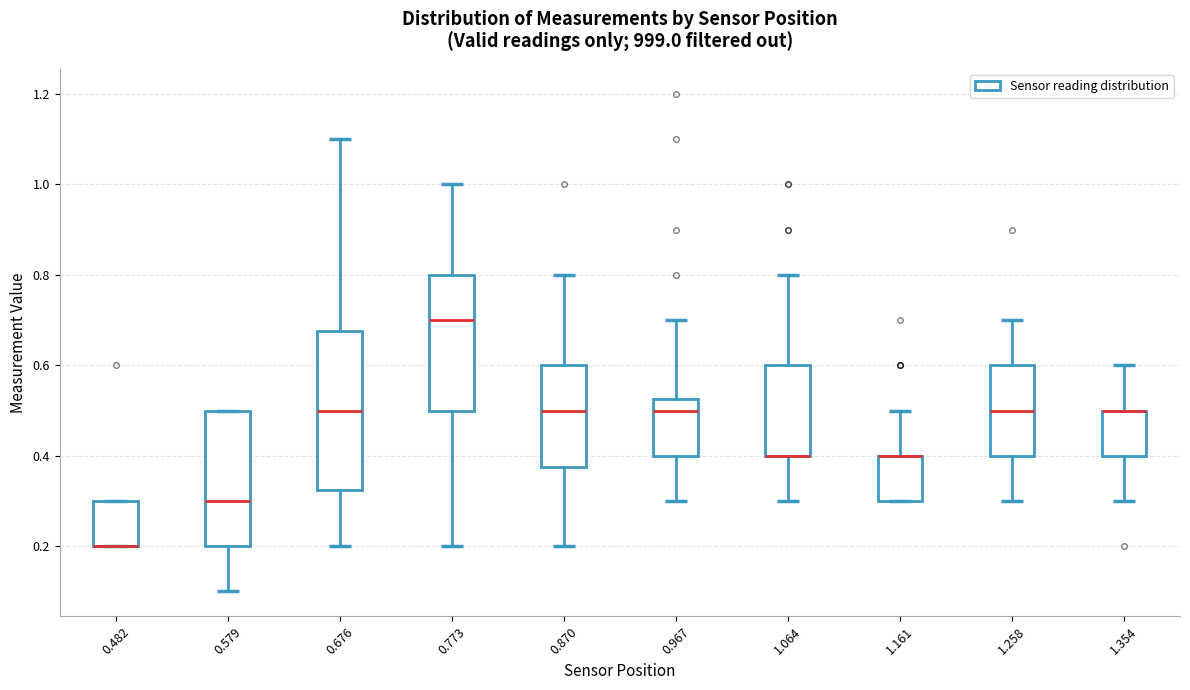

Where is the lower edge of the box at x = 0.773 on the y-axis? The values are not printed on the chart, so give them approximately, as read against the axis.

0.50